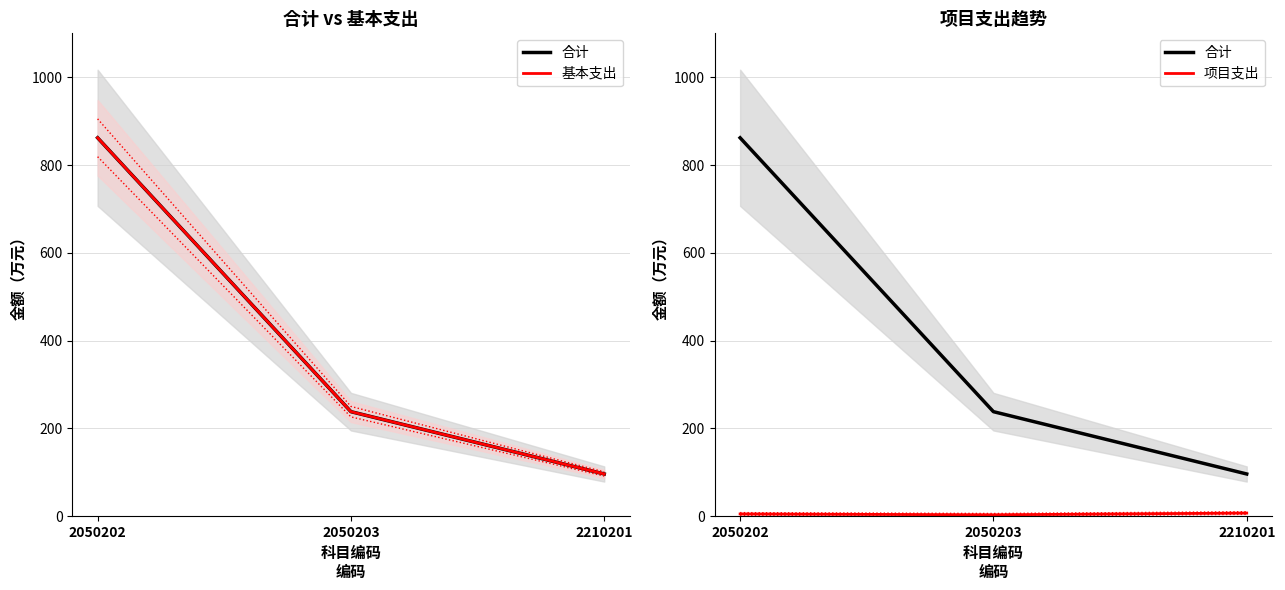

Is the value of 基本支出 at 2210201 greater than the value of 合计 at 2210201?

No